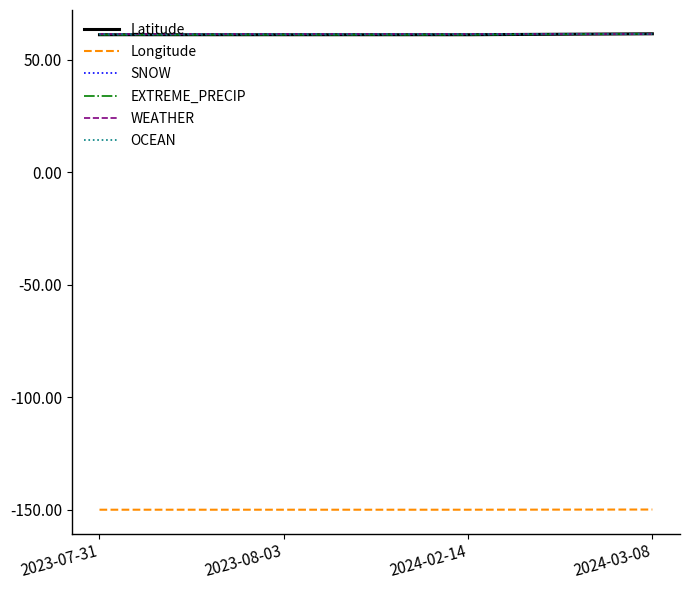

Which series has the largest range (max minus min)?

Latitude